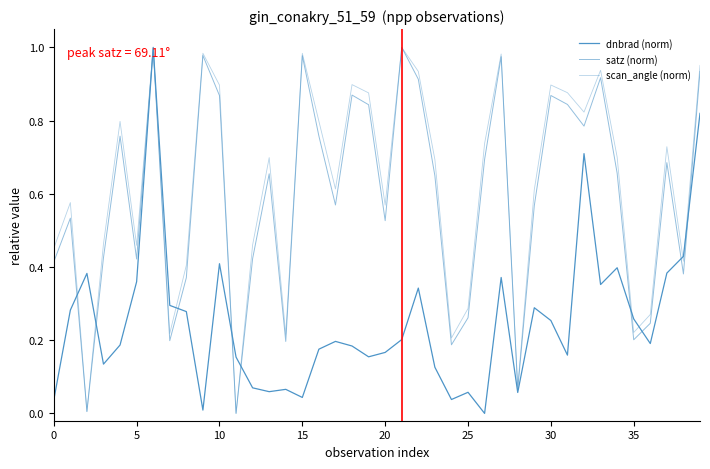

True or false: dnbrad (norm) has more than 2 points higher than both neighbors.

True